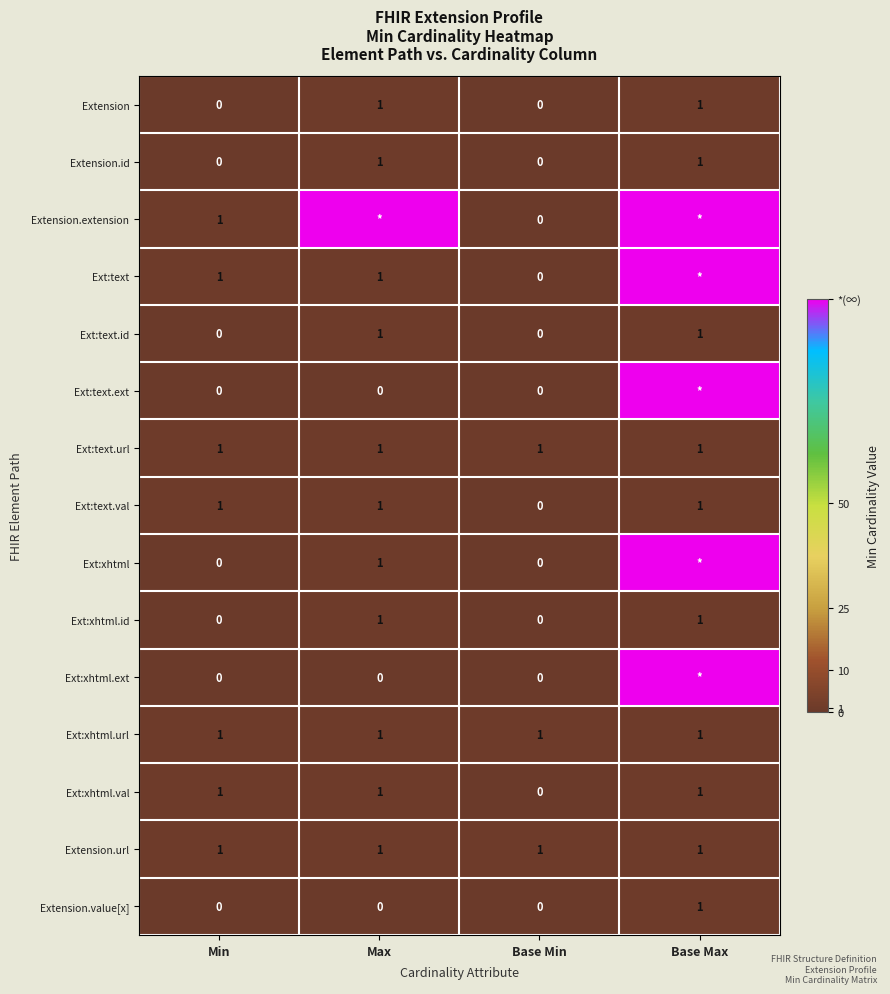

True or false: Ext:text.url has a value of 1 at Min.

True